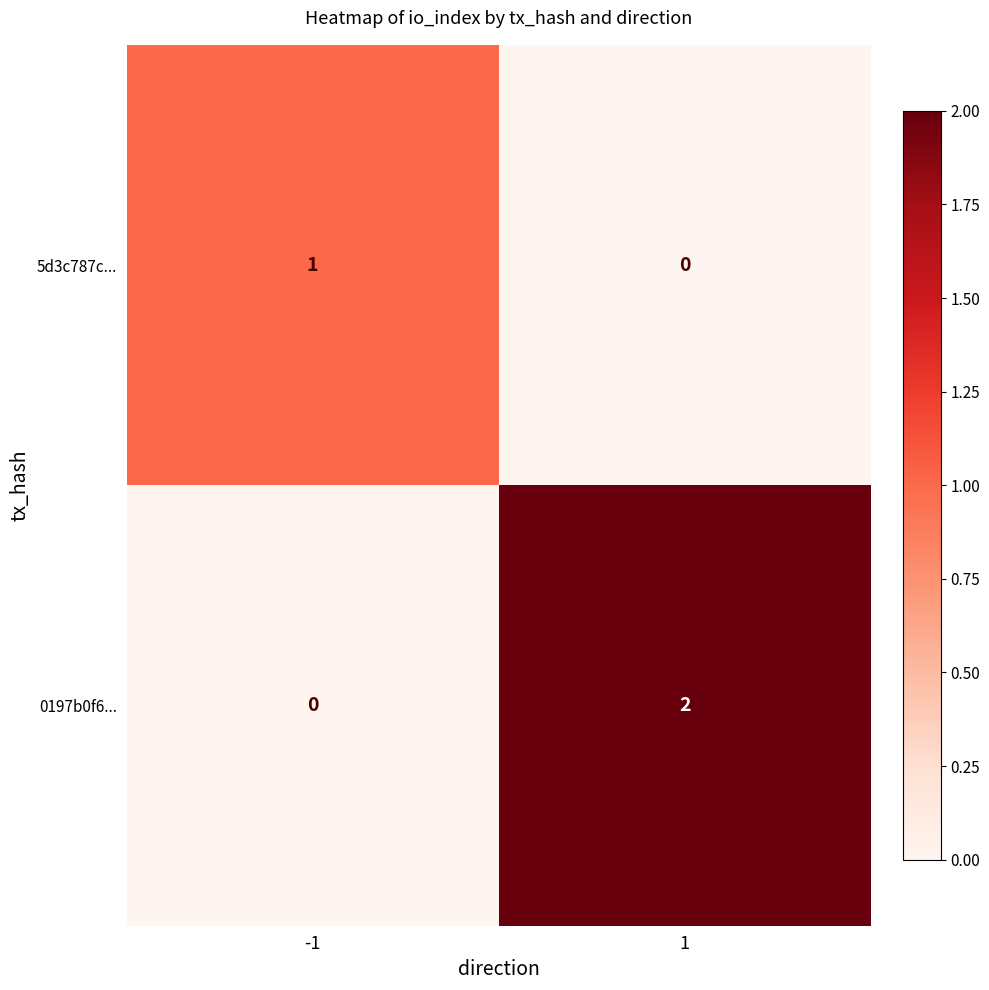

True or false: 5d3c787c... has a value of 1 at -1.

True